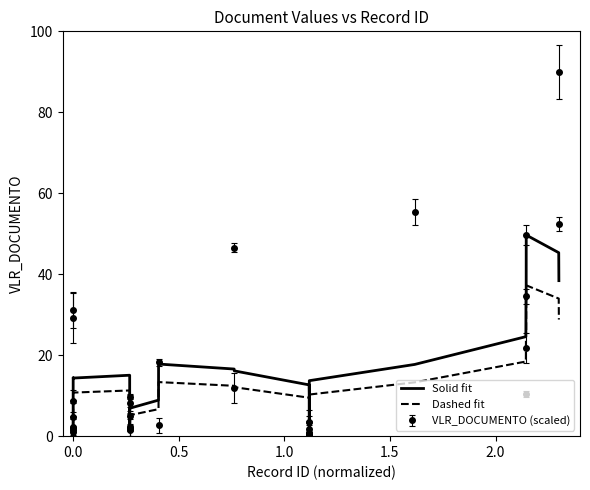

What is the maximum value shown in the chart?

90.0